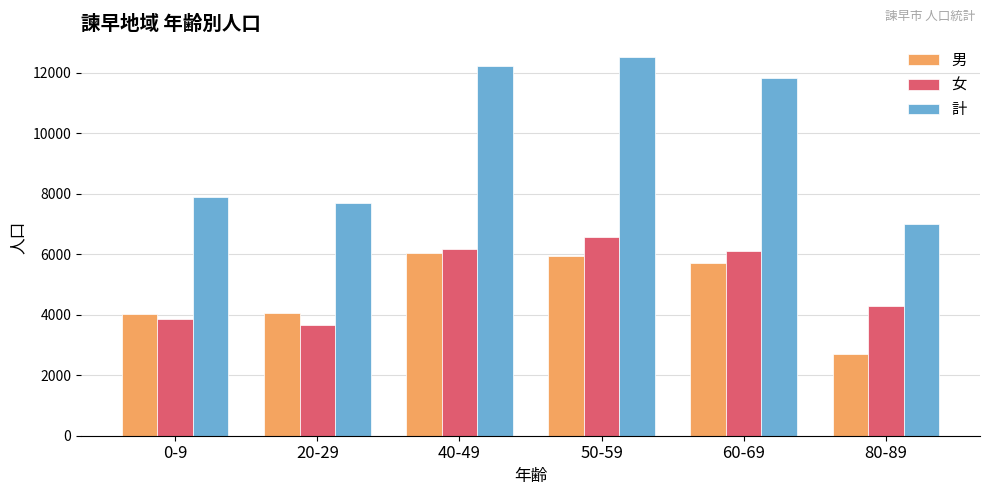

What is the total value across all series at 20-29?

15398